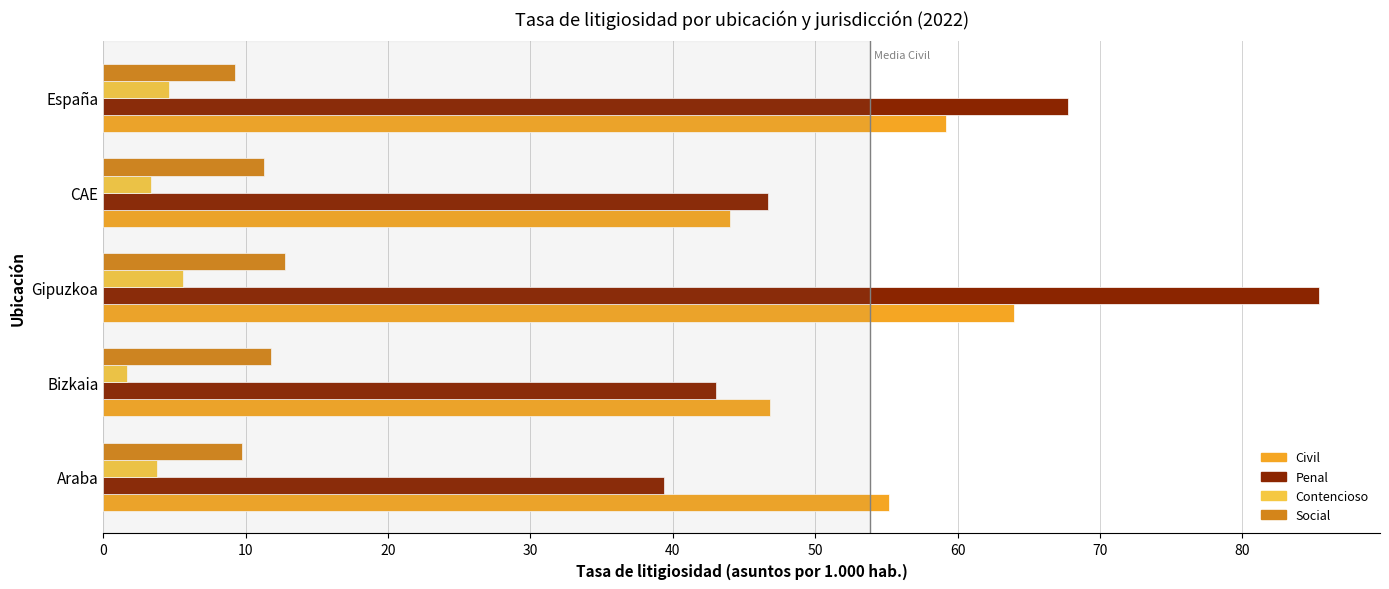

List the series in order of their peak value, highest first.

Penal, Civil, Social, Contencioso